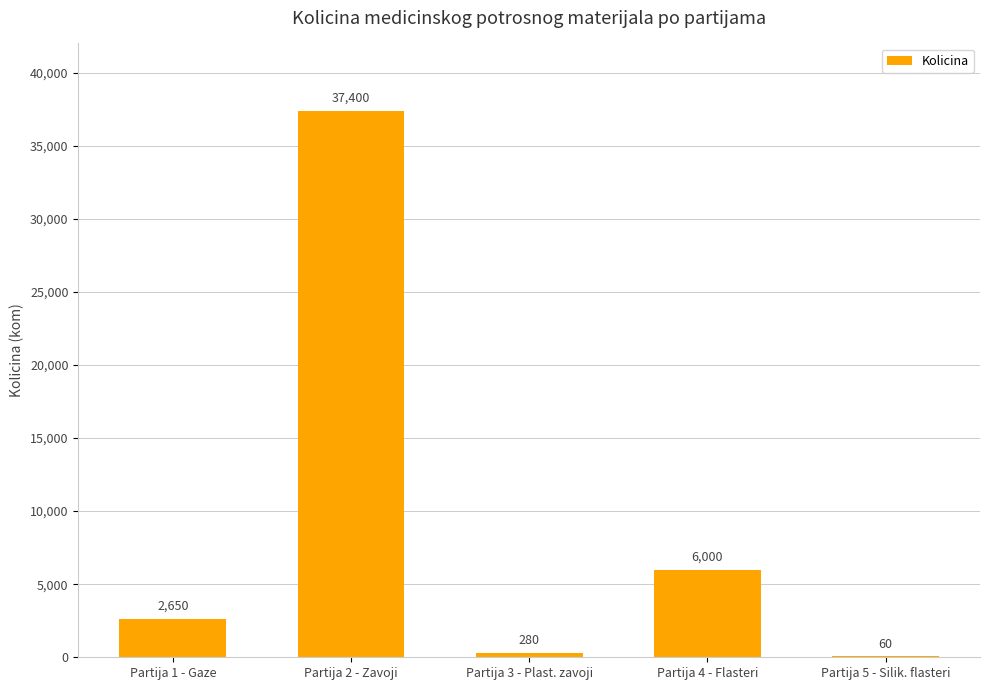

Reading right to left, what are all the values shown in this chart?

60	6000	280	37400	2650